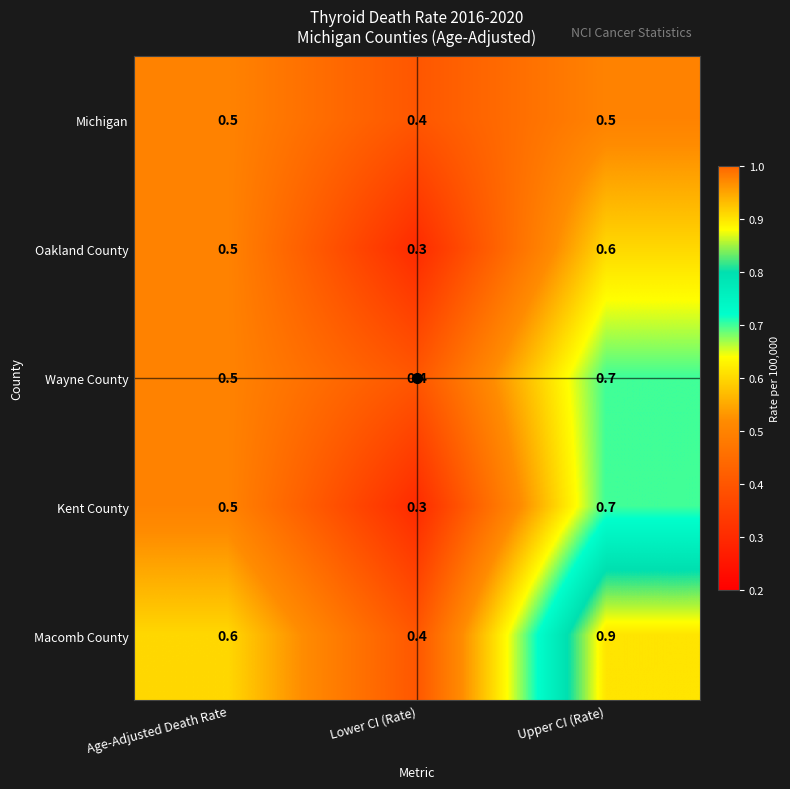

What is the total value across all series at Lower CI (Rate)?

1.8